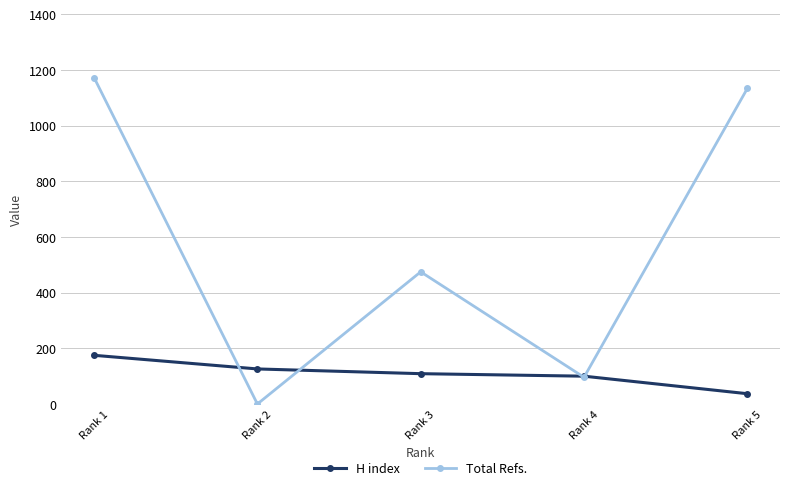

What is the approximate value of Total Refs. at Rank 4, to the nearest 10?

100